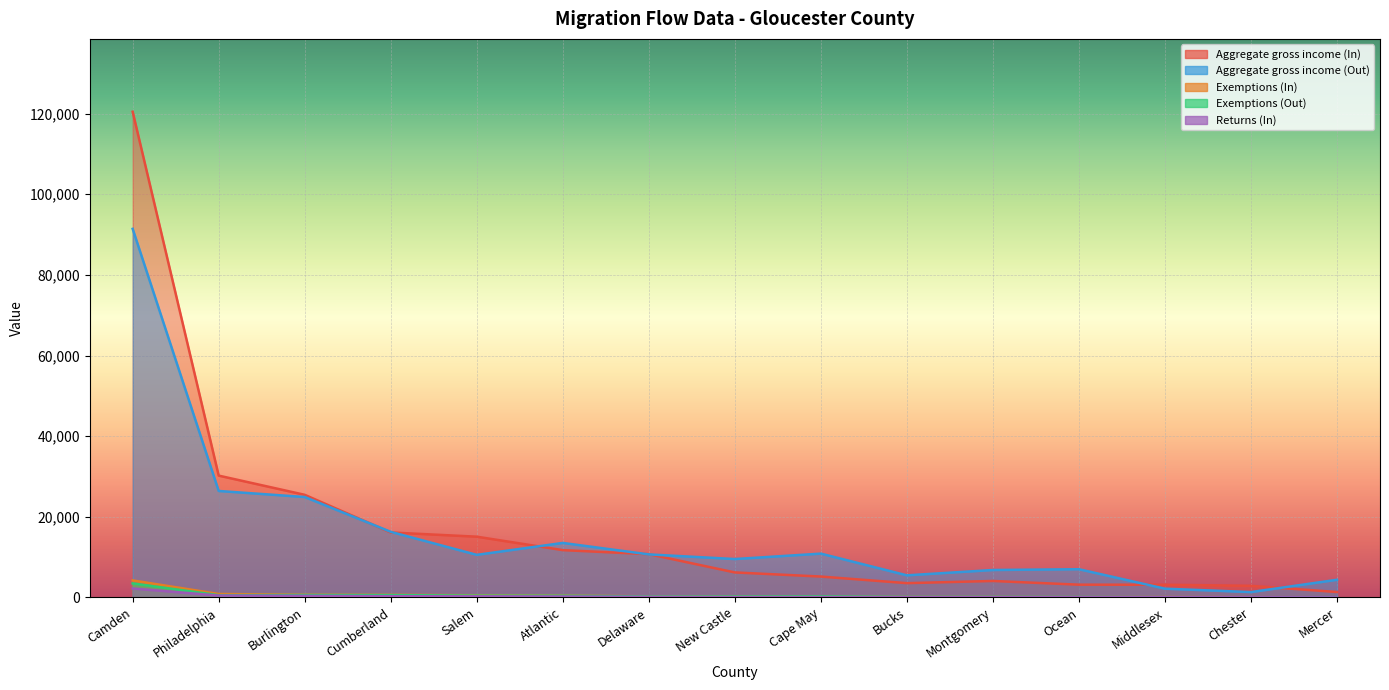

Reading left to right, transcribe all the data shown in this chart.

Aggregate gross income (In): 120460	30224	25460	16123	15077	11745	10745	6212	5191	3556	4096	3175	3159	2895	1356
Aggregate gross income (Out): 91422	26417	24916	16280	10573	13529	10685	9533	10878	5493	6815	7010	2183	1341	4393
Exemptions (In): 4232	865	681	647	550	453	293	151	135	111	105	78	96	71	54
Exemptions (Out): 3486	571	619	595	463	427	260	234	264	132	135	107	68	51	65
Returns (In): 2234	481	410	317	289	244	154	86	84	70	67	52	51	44	32